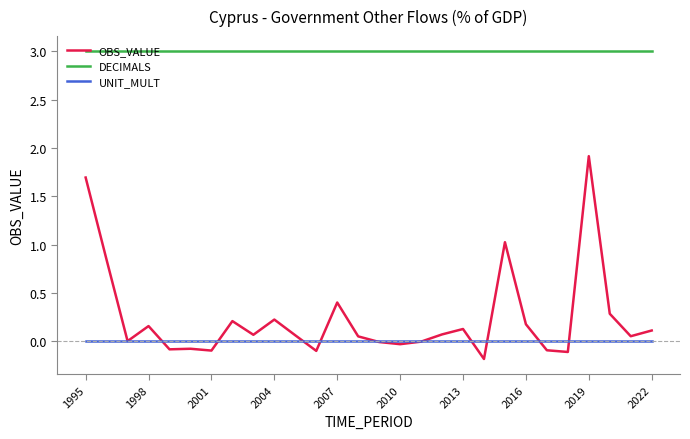

At how many categories does at least one series exceed 0?

28